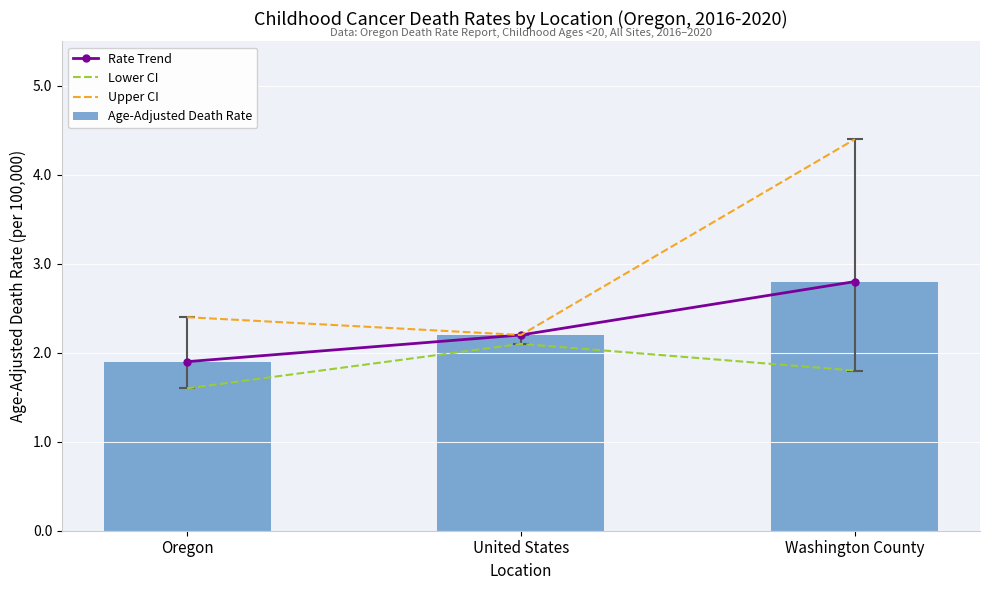

What are all the series names shown in the legend?

Rate Trend, Lower CI, Upper CI, Age-Adjusted Death Rate